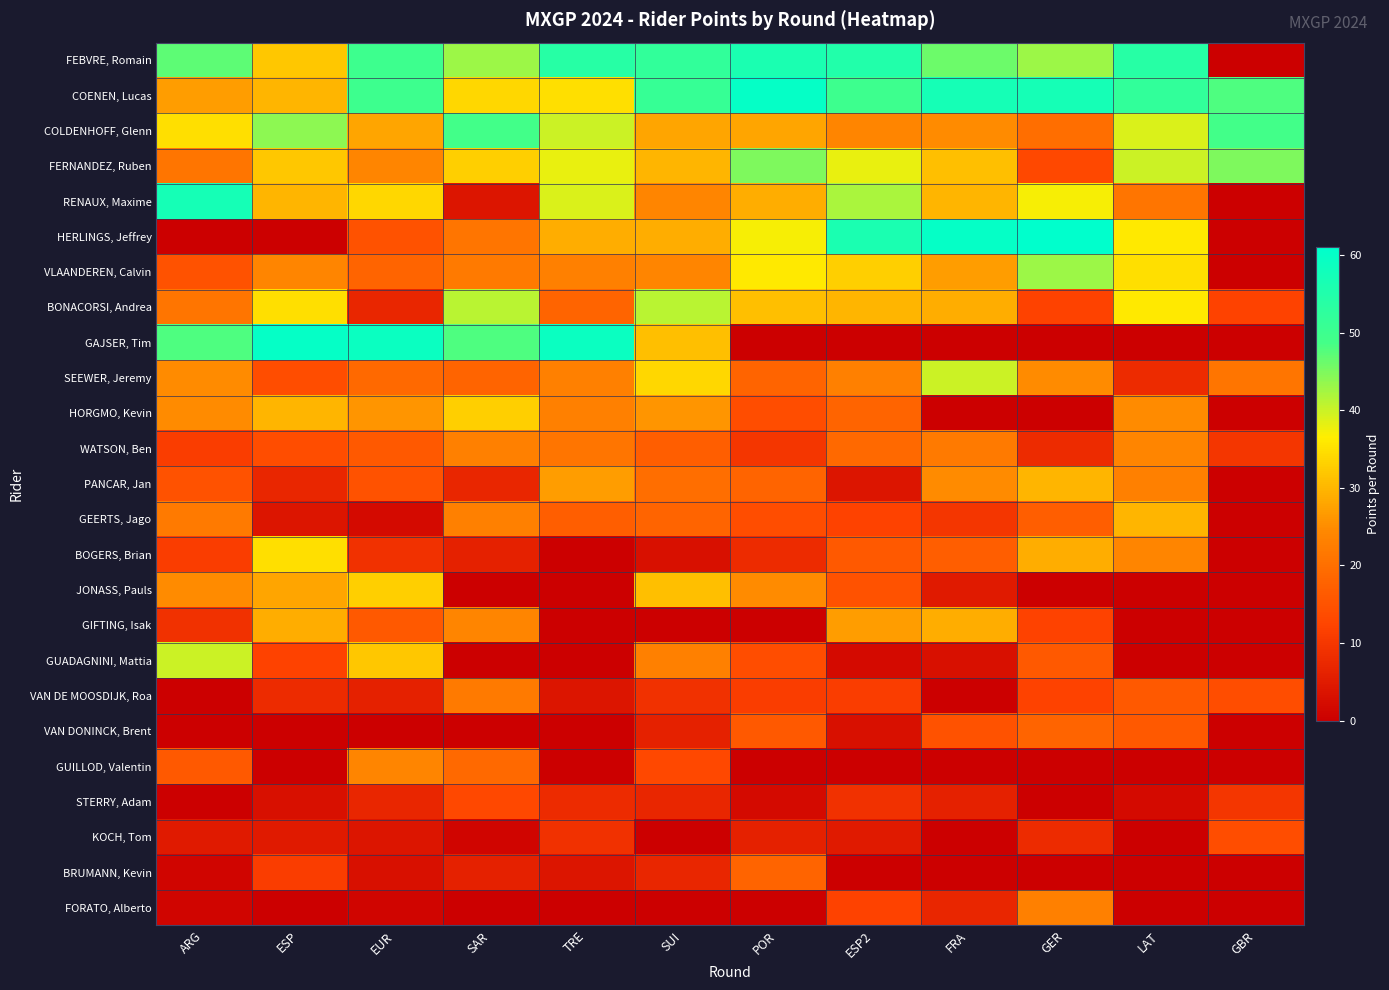

Reading left to right, transcribe all the data shown in this chart.

FEBVRE, Romain: ARG=47	ESP=32	EUR=50	SAR=43	TRE=54	SUI=52	POR=56	ESP2=55	FRA=46	GER=43	LAT=54	GBR=0
COENEN, Lucas: ARG=27	ESP=30	EUR=50	SAR=34	TRE=35	SUI=51	POR=60	ESP2=50	FRA=57	GER=57	LAT=52	GBR=48
COLDENHOFF, Glenn: ARG=35	ESP=44	EUR=28	SAR=49	TRE=40	SUI=28	POR=28	ESP2=24	FRA=25	GER=20	LAT=39	GBR=49
FERNANDEZ, Ruben: ARG=21	ESP=32	EUR=24	SAR=33	TRE=38	SUI=30	POR=45	ESP2=38	FRA=31	GER=13	LAT=40	GBR=45
RENAUX, Maxime: ARG=57	ESP=30	EUR=34	SAR=4	TRE=39	SUI=24	POR=29	ESP2=42	FRA=30	GER=37	LAT=21	GBR=0
HERLINGS, Jeffrey: ARG=0	ESP=0	EUR=15	SAR=21	TRE=29	SUI=29	POR=37	ESP2=56	FRA=60	GER=61	LAT=36	GBR=0
VLAANDEREN, Calvin: ARG=15	ESP=24	EUR=18	SAR=22	TRE=23	SUI=24	POR=36	ESP2=33	FRA=27	GER=43	LAT=35	GBR=0
BONACORSI, Andrea: ARG=21	ESP=35	EUR=7	SAR=41	TRE=18	SUI=41	POR=31	ESP2=30	FRA=29	GER=12	LAT=36	GBR=12
GAJSER, Tim: ARG=48	ESP=60	EUR=59	SAR=48	TRE=59	SUI=31	POR=0	ESP2=0	FRA=0	GER=0	LAT=0	GBR=0
SEEWER, Jeremy: ARG=25	ESP=14	EUR=19	SAR=18	TRE=23	SUI=34	POR=18	ESP2=23	FRA=40	GER=25	LAT=8	GBR=21
HORGMO, Kevin: ARG=25	ESP=30	EUR=26	SAR=33	TRE=23	SUI=26	POR=14	ESP2=18	FRA=0	GER=0	LAT=25	GBR=0
WATSON, Ben: ARG=11	ESP=14	EUR=16	SAR=23	TRE=21	SUI=17	POR=10	ESP2=19	FRA=22	GER=8	LAT=24	GBR=10
PANCAR, Jan: ARG=15	ESP=7	EUR=15	SAR=7	TRE=27	SUI=20	POR=18	ESP2=4	FRA=25	GER=30	LAT=23	GBR=0
GEERTS, Jago: ARG=22	ESP=4	EUR=2	SAR=23	TRE=17	SUI=18	POR=14	ESP2=12	FRA=10	GER=17	LAT=30	GBR=0
BOGERS, Brian: ARG=11	ESP=35	EUR=9	SAR=6	TRE=0	SUI=3	POR=8	ESP2=16	FRA=17	GER=29	LAT=24	GBR=0
JONASS, Pauls: ARG=25	ESP=28	EUR=33	SAR=0	TRE=0	SUI=31	POR=25	ESP2=15	FRA=5	GER=0	LAT=0	GBR=0
GIFTING, Isak: ARG=9	ESP=29	EUR=16	SAR=24	TRE=0	SUI=0	POR=0	ESP2=27	FRA=29	GER=12	LAT=0	GBR=0
GUADAGNINI, Mattia: ARG=40	ESP=12	EUR=32	SAR=0	TRE=0	SUI=23	POR=14	ESP2=2	FRA=3	GER=16	LAT=0	GBR=0
VAN DE MOOSDIJK, Roa: ARG=0	ESP=8	EUR=6	SAR=22	TRE=4	SUI=9	POR=11	ESP2=11	FRA=0	GER=12	LAT=16	GBR=14
VAN DONINCK, Brent: ARG=0	ESP=0	EUR=0	SAR=0	TRE=0	SUI=6	POR=16	ESP2=3	FRA=15	GER=18	LAT=16	GBR=0
GUILLOD, Valentin: ARG=16	ESP=0	EUR=24	SAR=19	TRE=0	SUI=13	POR=0	ESP2=0	FRA=0	GER=0	LAT=0	GBR=0
STERRY, Adam: ARG=0	ESP=3	EUR=7	SAR=13	TRE=8	SUI=7	POR=2	ESP2=9	FRA=6	GER=0	LAT=2	GBR=10
KOCH, Tom: ARG=5	ESP=5	EUR=4	SAR=1	TRE=9	SUI=0	POR=6	ESP2=5	FRA=0	GER=8	LAT=0	GBR=14
BRUMANN, Kevin: ARG=1	ESP=11	EUR=3	SAR=6	TRE=4	SUI=7	POR=18	ESP2=0	FRA=0	GER=0	LAT=0	GBR=0
FORATO, Alberto: ARG=1	ESP=0	EUR=1	SAR=0	TRE=0	SUI=0	POR=0	ESP2=12	FRA=7	GER=23	LAT=0	GBR=0